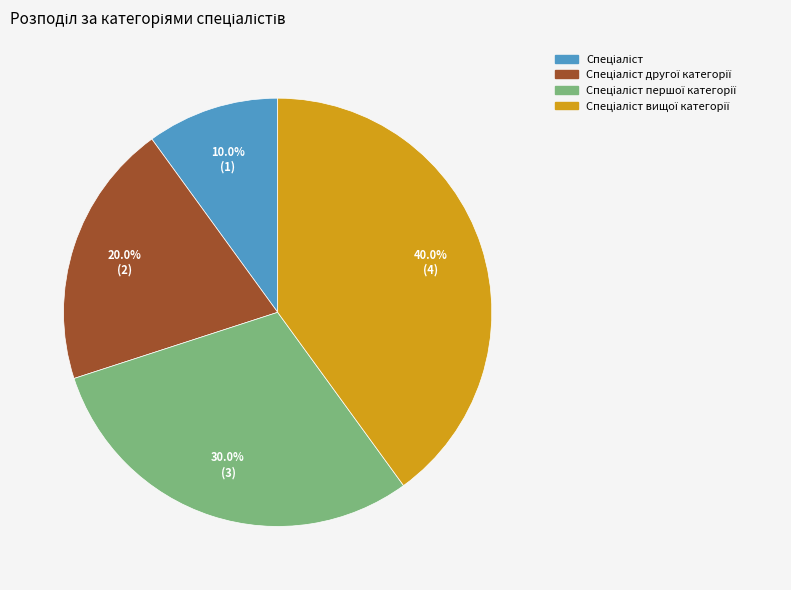

Is there any slice that represents more than half of the pie?

No